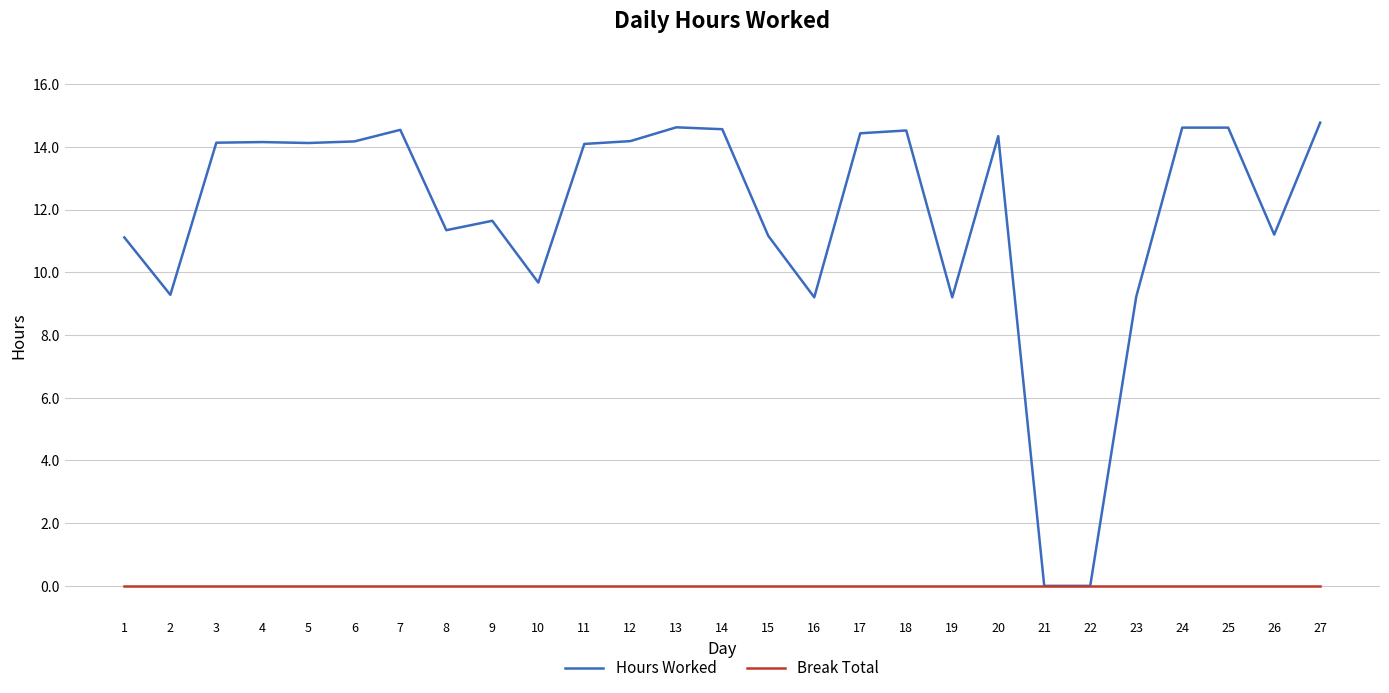

Which series changed the most between 11 and 21?

Hours Worked